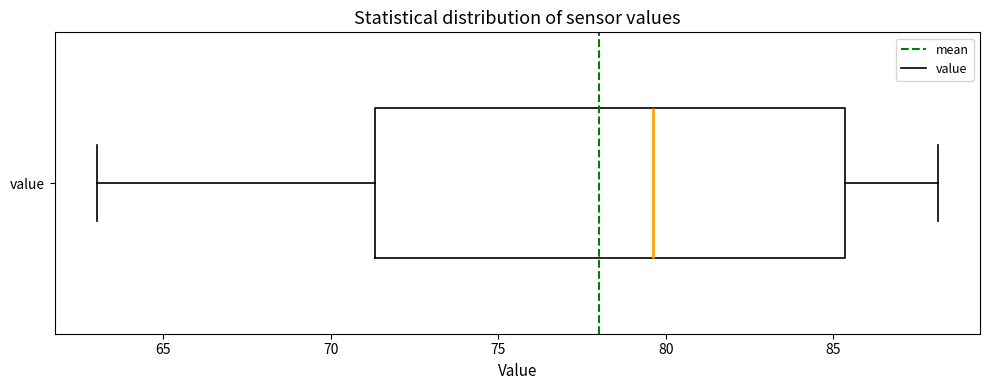

Read this box plot against the x-axis: the position of the median line, the range covered by the box, and the ends of both whiskers. The values are not printed on the chart, so give them approximately, as read against the axis.

median 79.5, box 71.5 to 85.5, whiskers 63.0 to 88.0